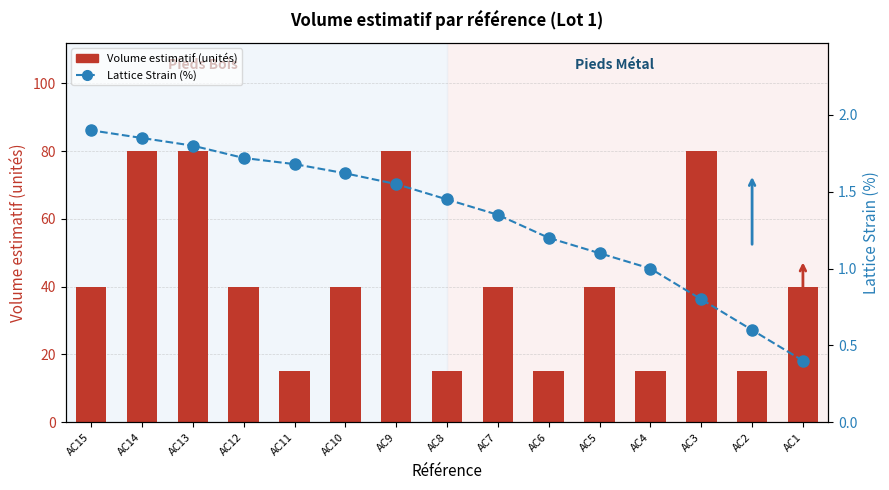

What is the sum of the Volume estimatif values at AC14 and AC3?

160.0